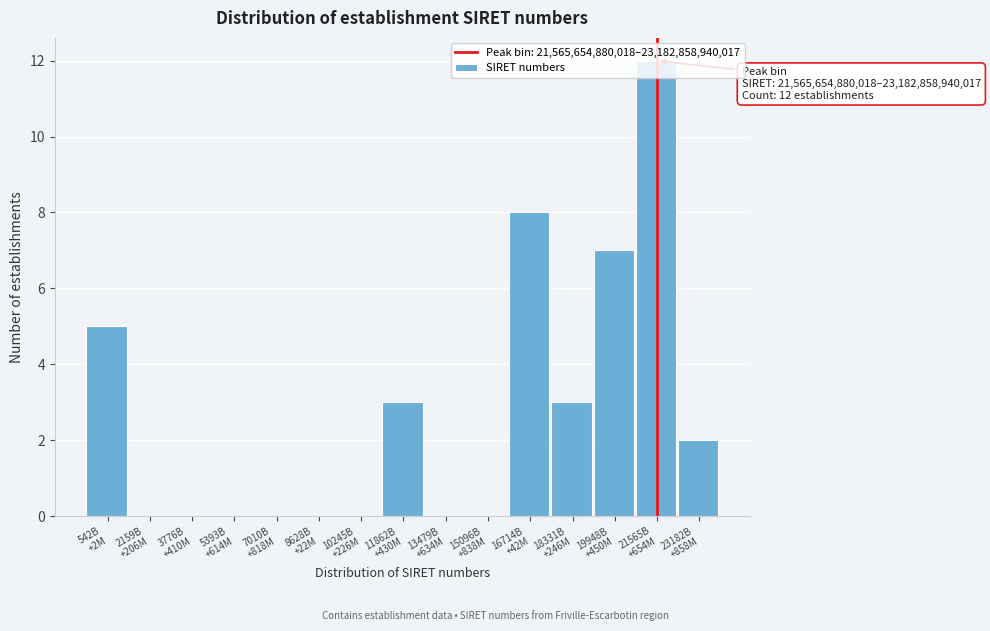

What is the sum of all values?

40